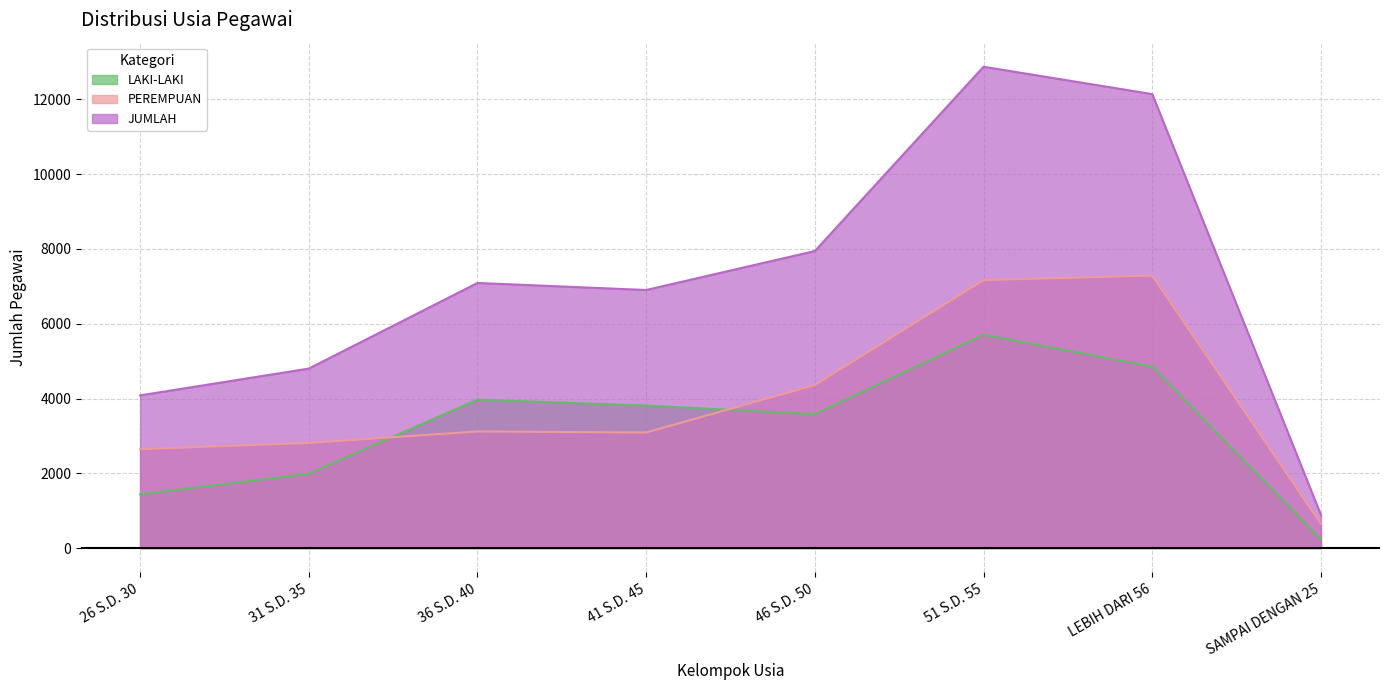

Reading left to right, extract all data points from this chart.

LAKI-LAKI: 1438	1988	3971	3812	3583	5707	4853	238
PEREMPUAN: 2646	2813	3120	3091	4362	7167	7289	649
JUMLAH: 4084	4801	7091	6903	7945	12874	12142	887